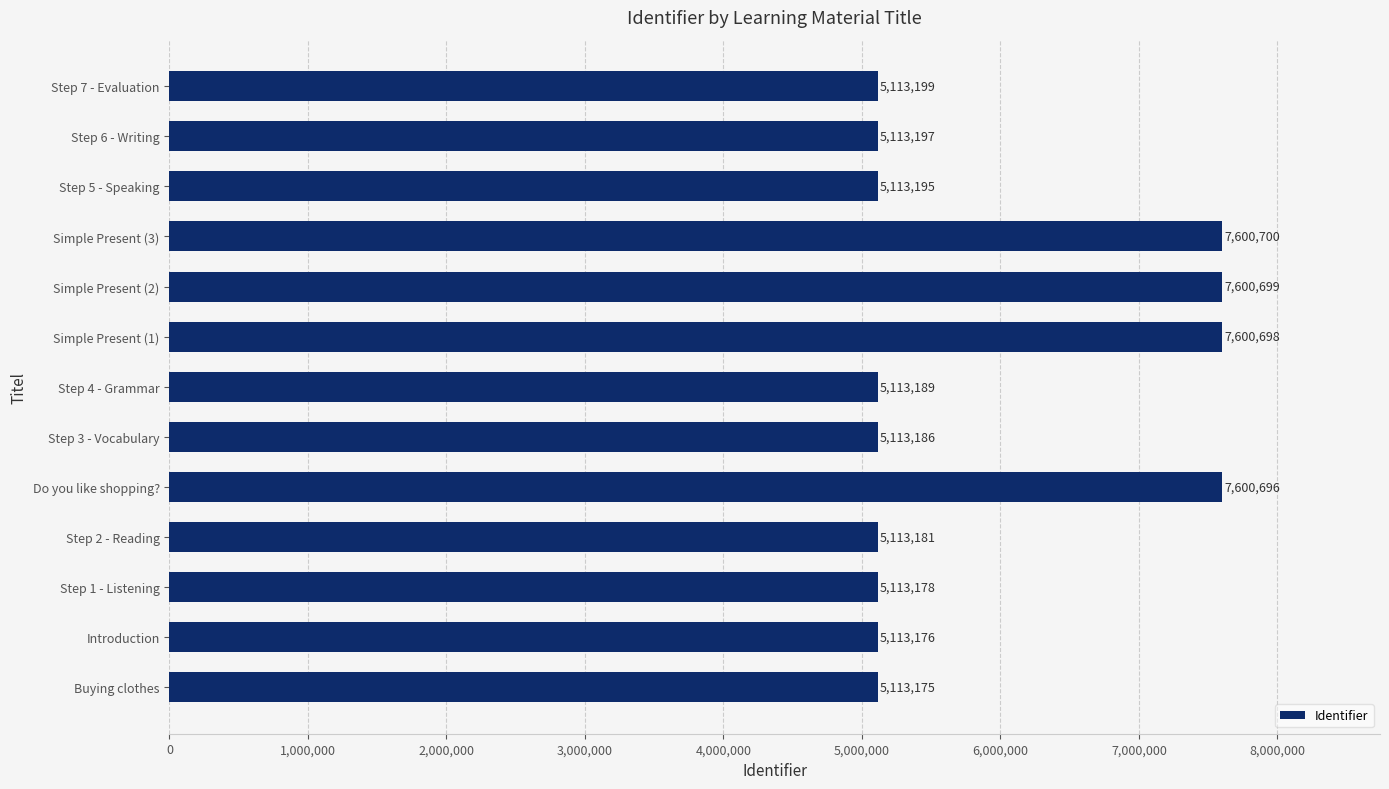

At which label is the value closest to 6356937?

Step 7 - Evaluation